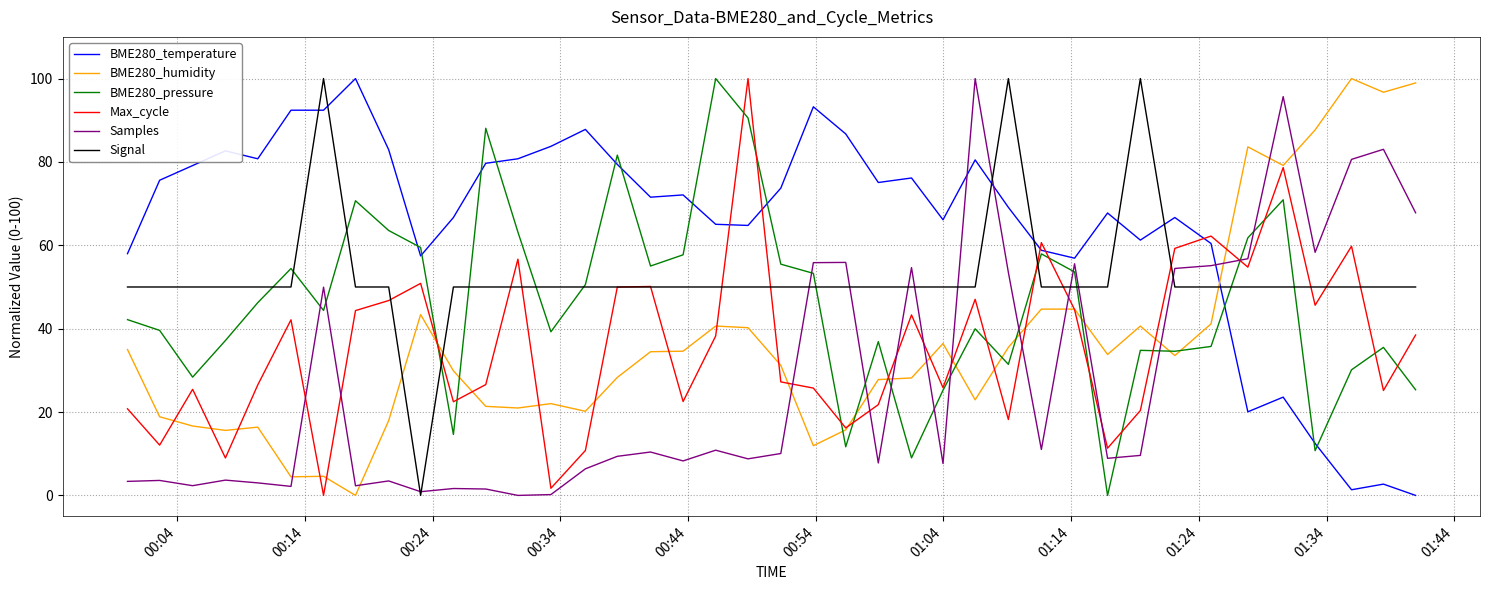

What is the difference between the maximum and minimum values in the Samples series?

100.0